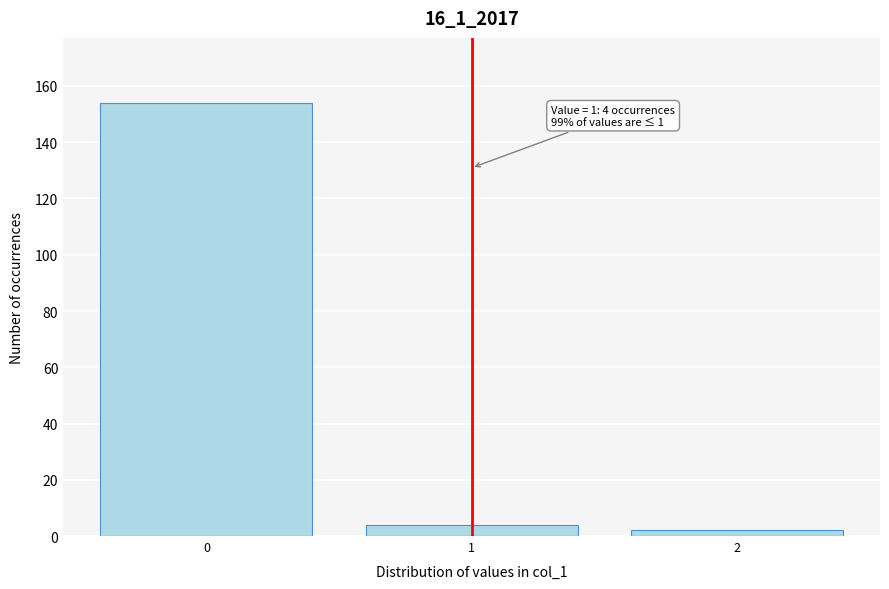

Reading left to right, list all the values displayed in this chart.

0=154	1=4	2=2